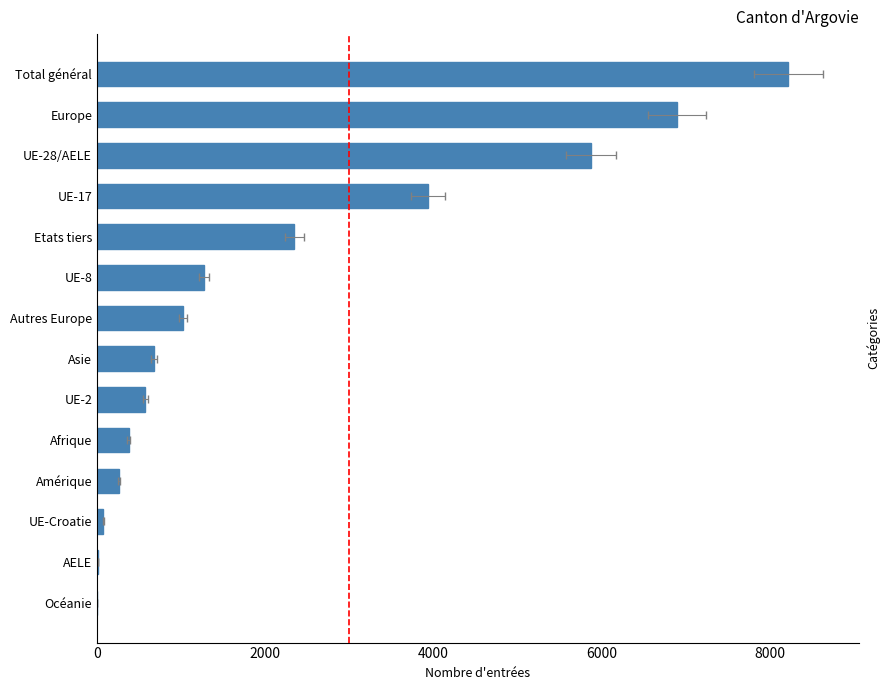

What is the average value?

2252